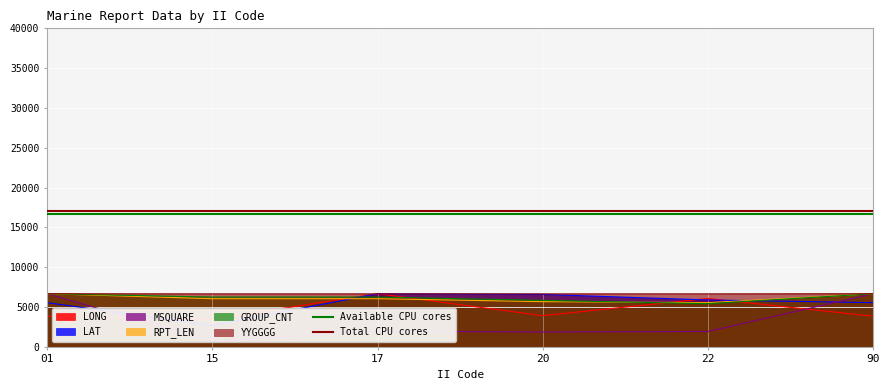

The Total CPU cores series shows 17000 at 15. True or false?

True